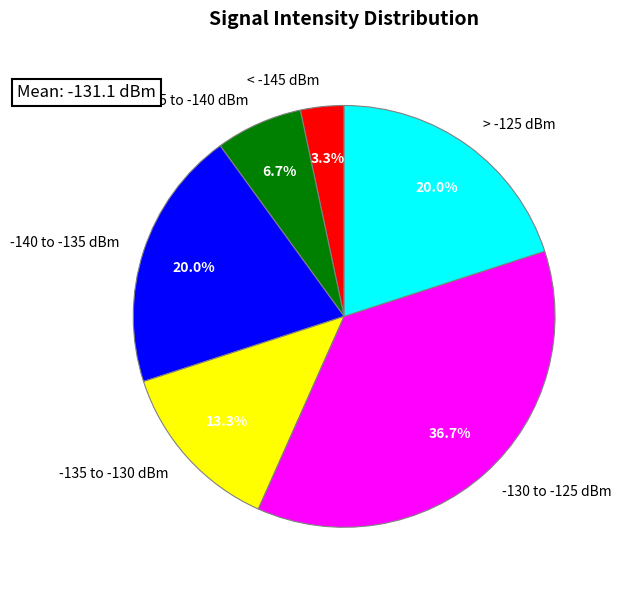

What is the total percentage of < -145 dBm and -130 to -125 dBm?

40.0%